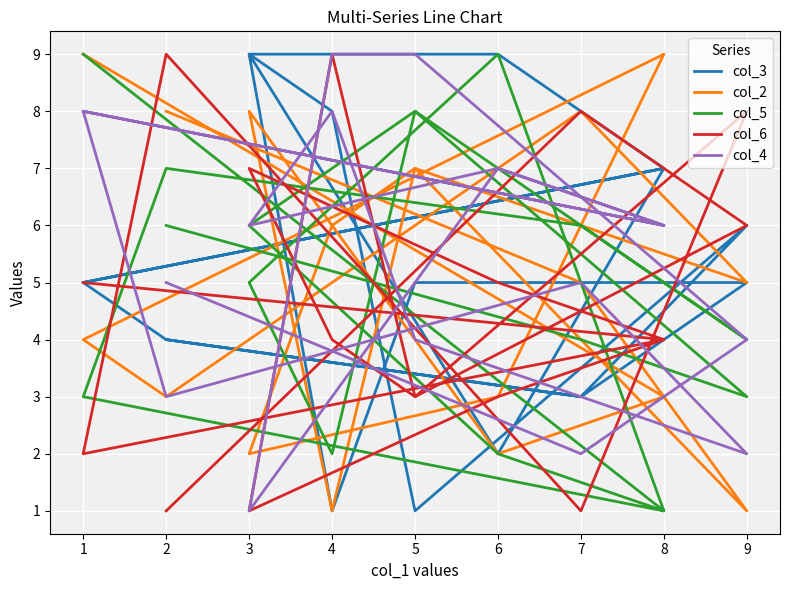

Which series ends up on top after the final intersection of col_5 and col_2?

col_2